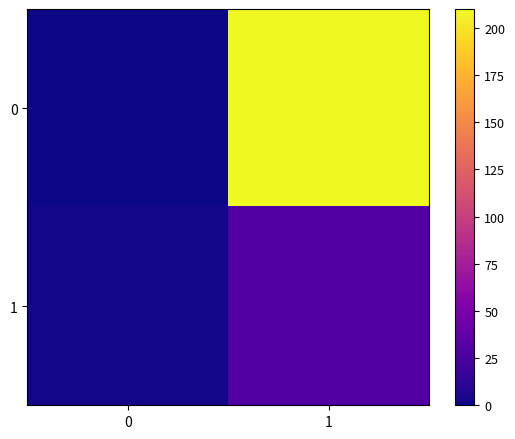

Reading left to right, extract all data points from this chart.

0: 0=0	1=210
1: 0=2	1=29